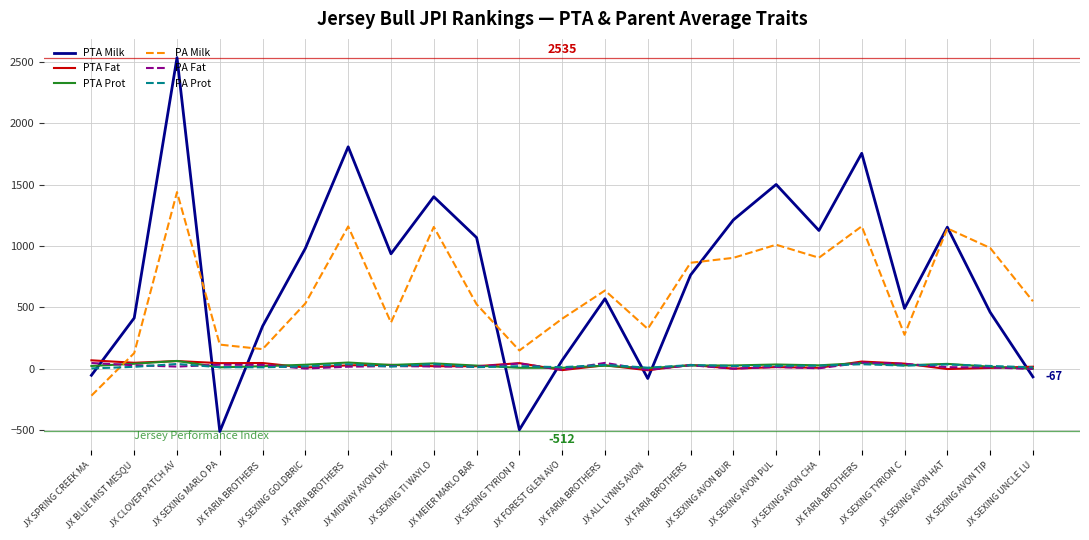

Is the value of PTA Fat at JX SEXING TYRION C greater than the value of PTA Prot at JX SEXING AVON CHA?

Yes